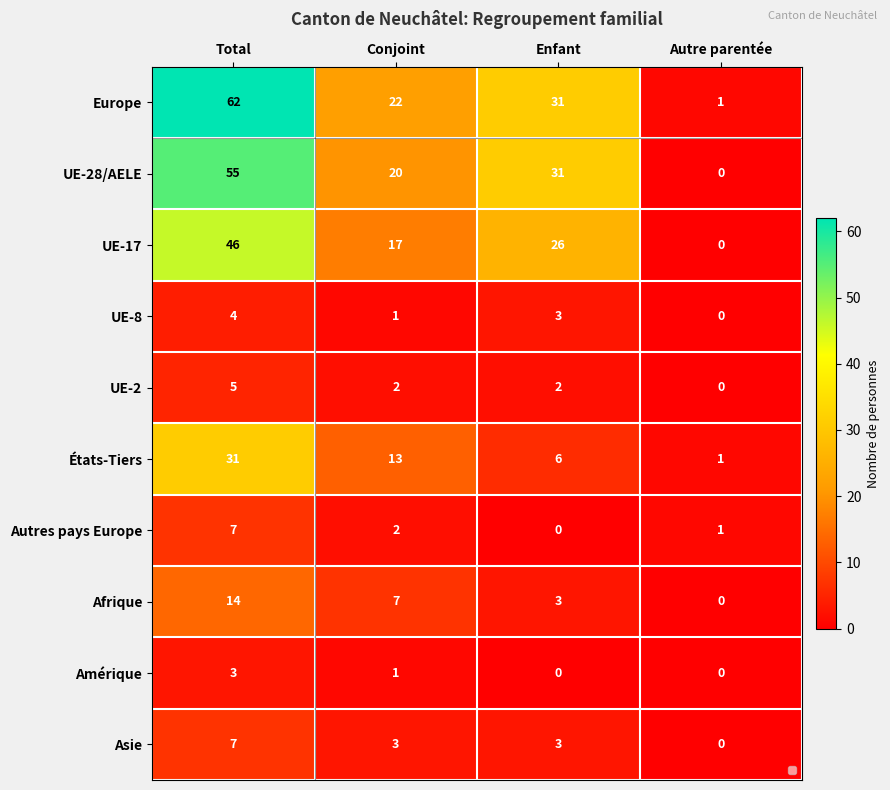

Between Enfant and Autre parentée, which series saw the biggest shift?

UE-28/AELE